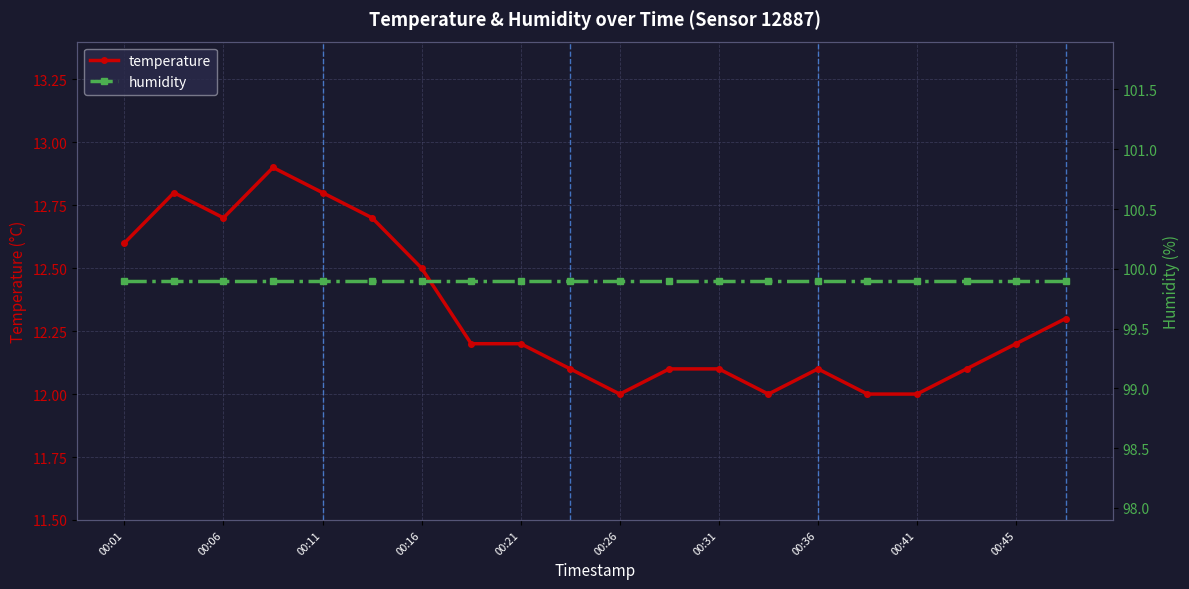

The temperature series shows 12.0 at 00:41. True or false?

True